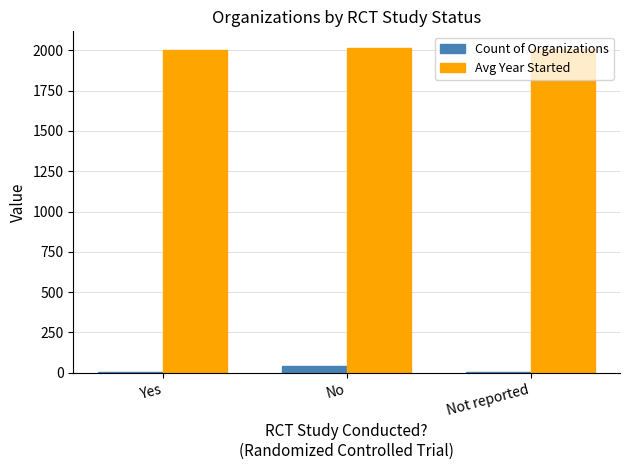

What is the sum of all Avg Year Started values?

6028.1